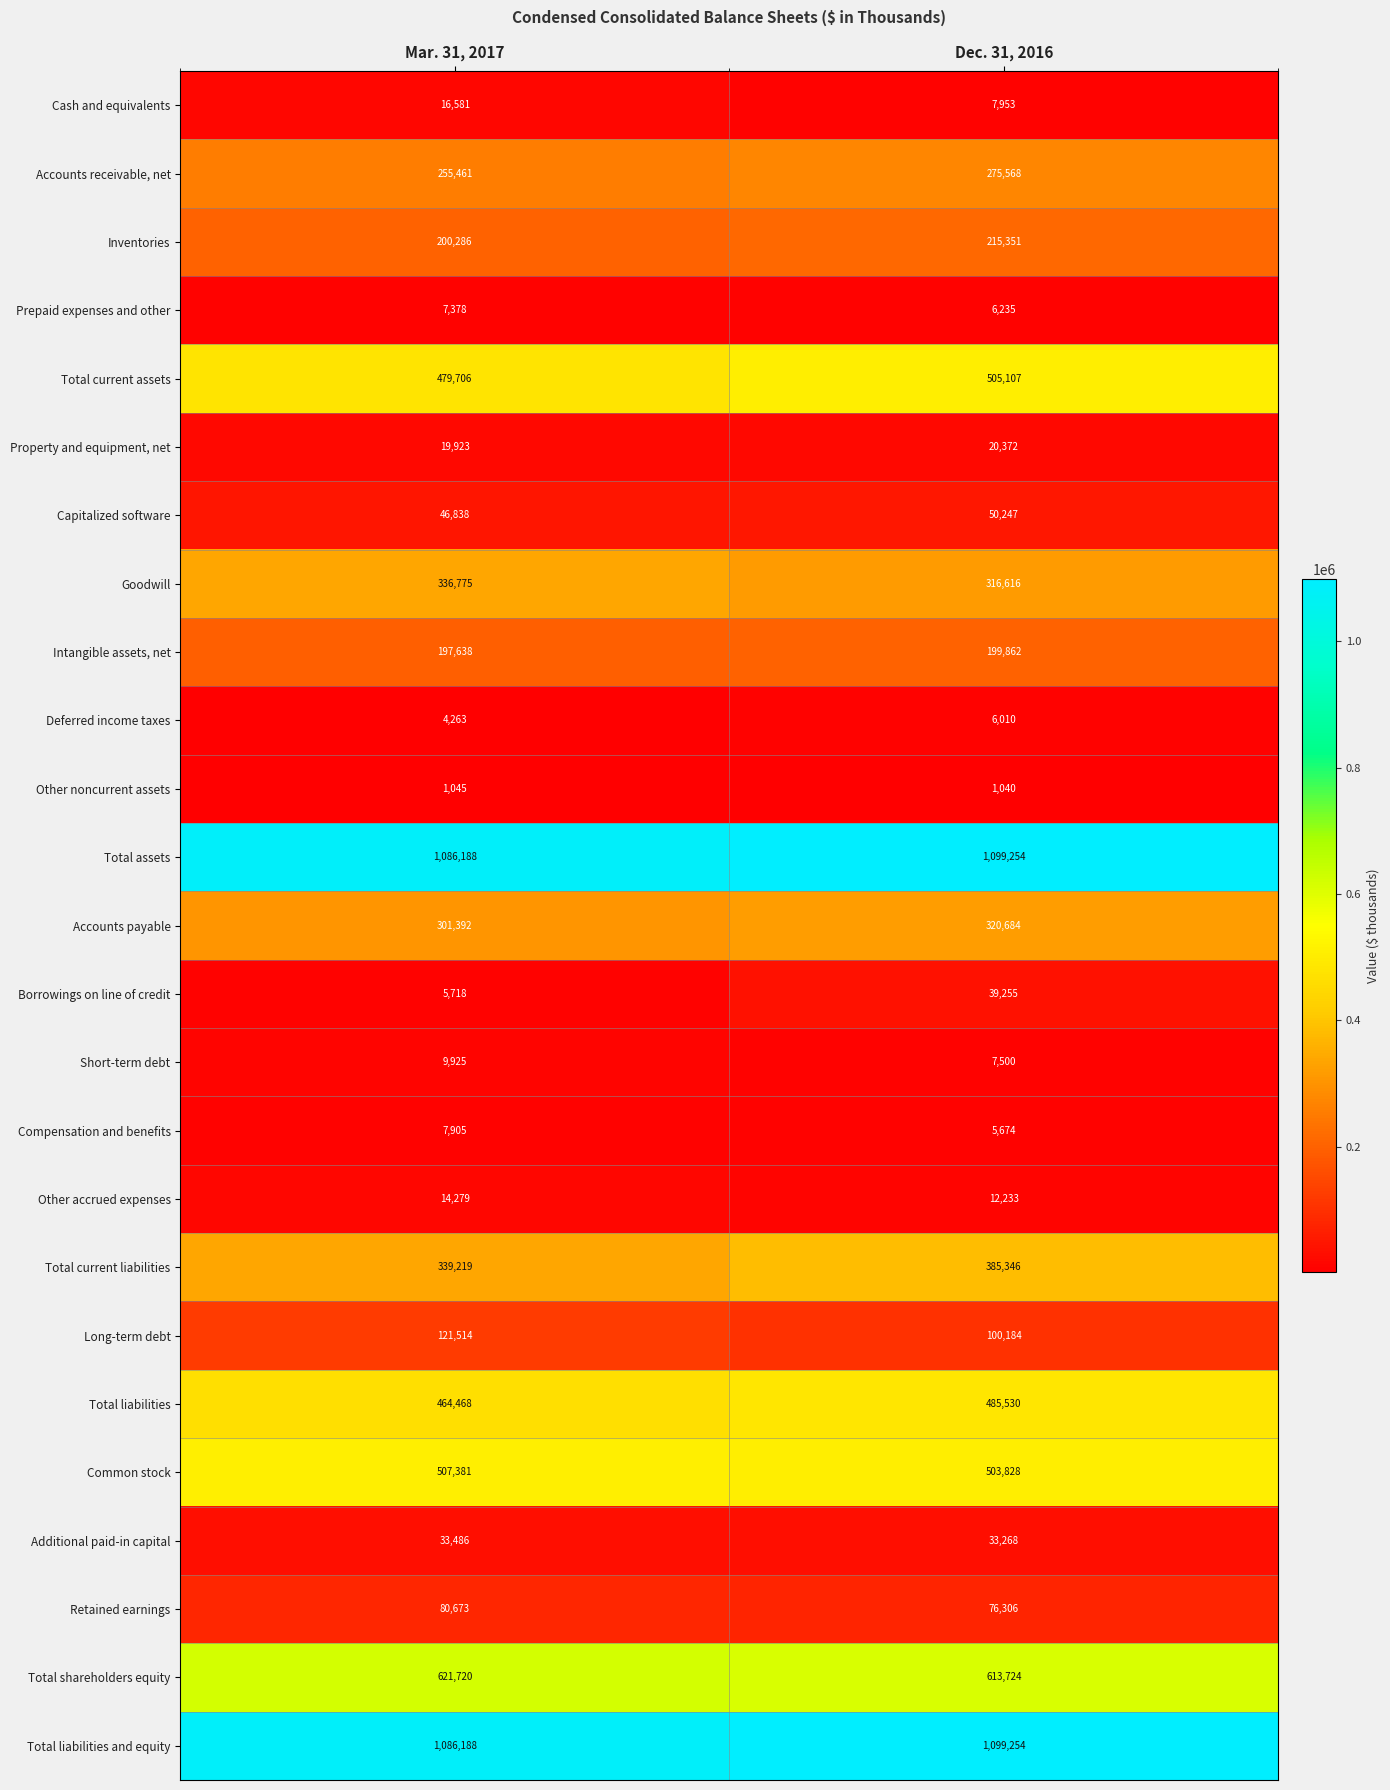

At which label does Other noncurrent assets reach its minimum?

Dec. 31, 2016